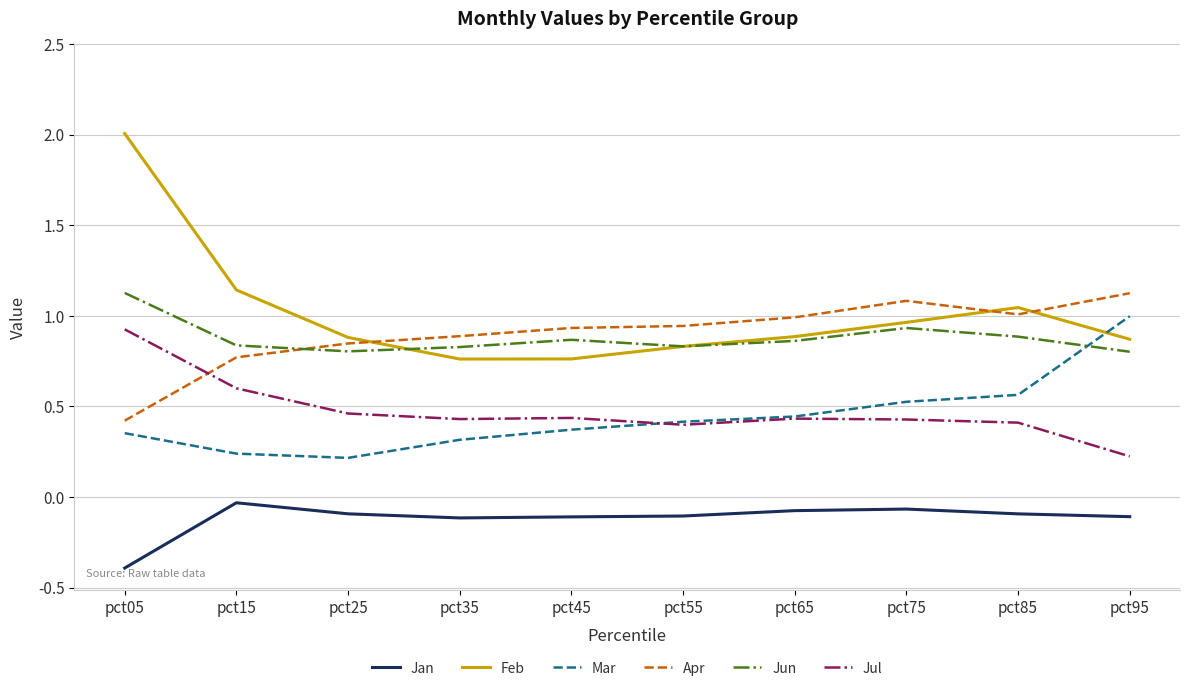

Is the value of Jul at pct85 greater than the value of Apr at pct85?

No